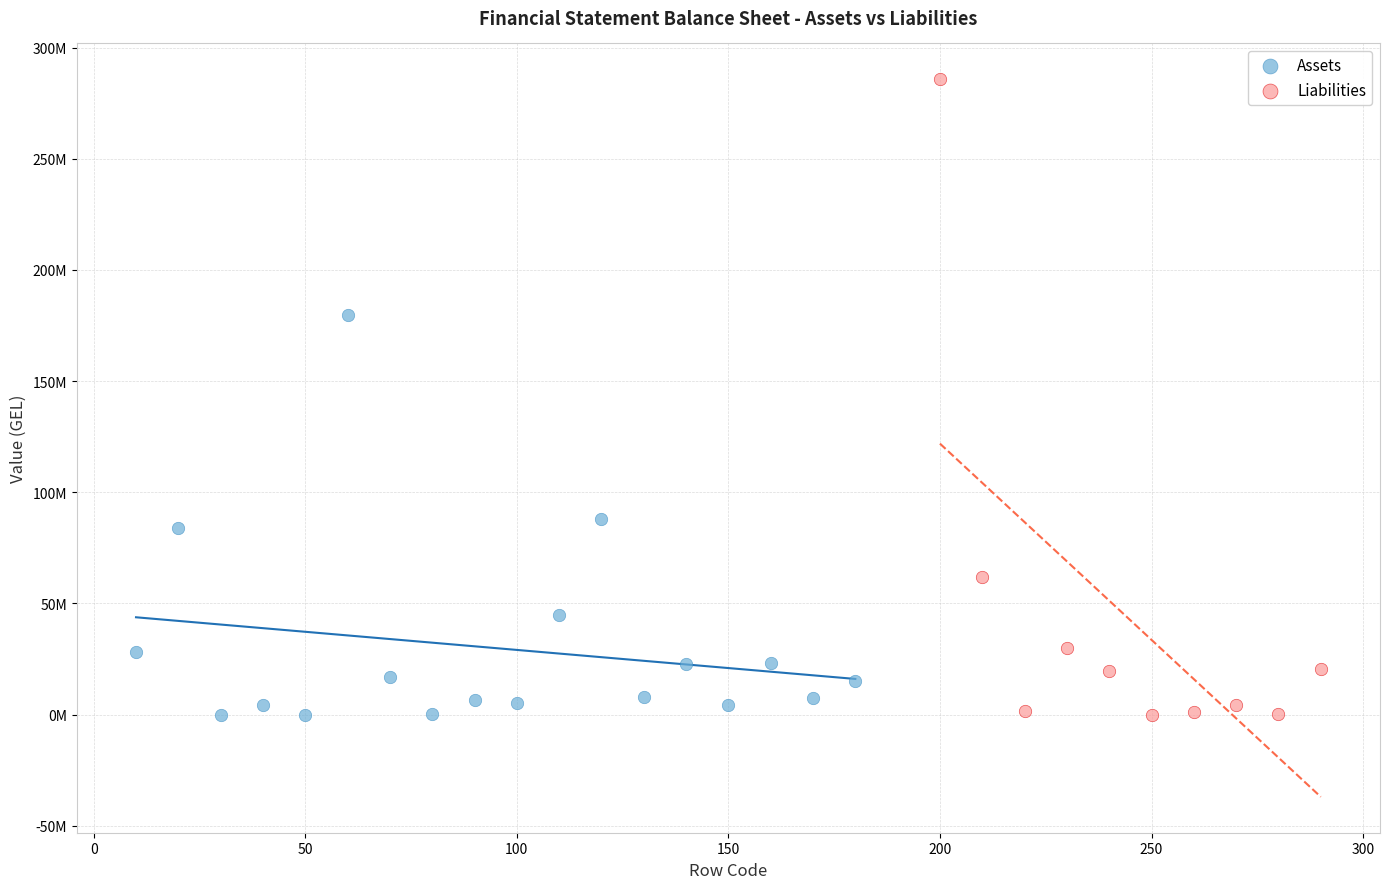

What are all the series names shown in the legend?

Assets, Liabilities